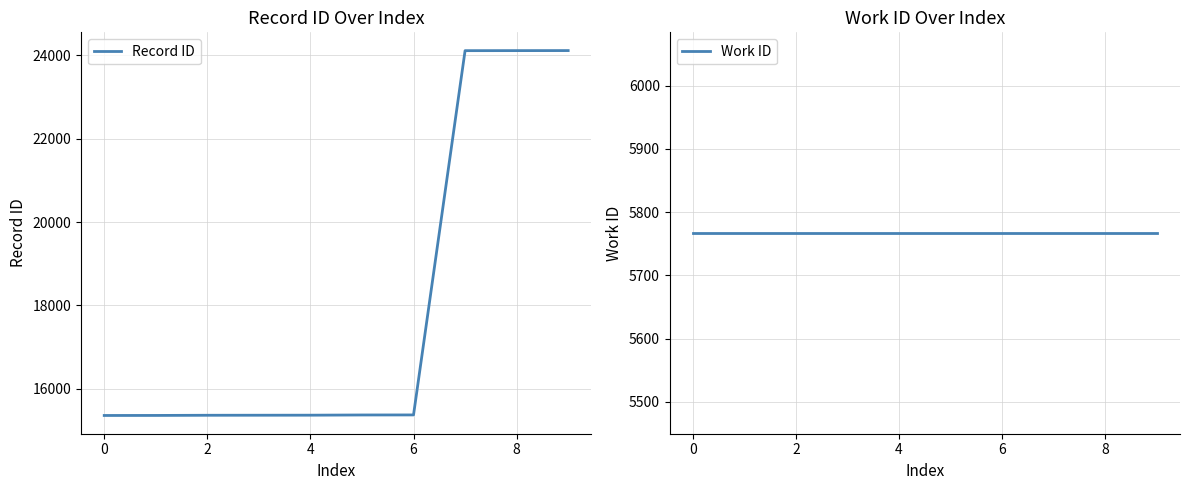

True or false: Record ID and Work ID cross at least once.

False